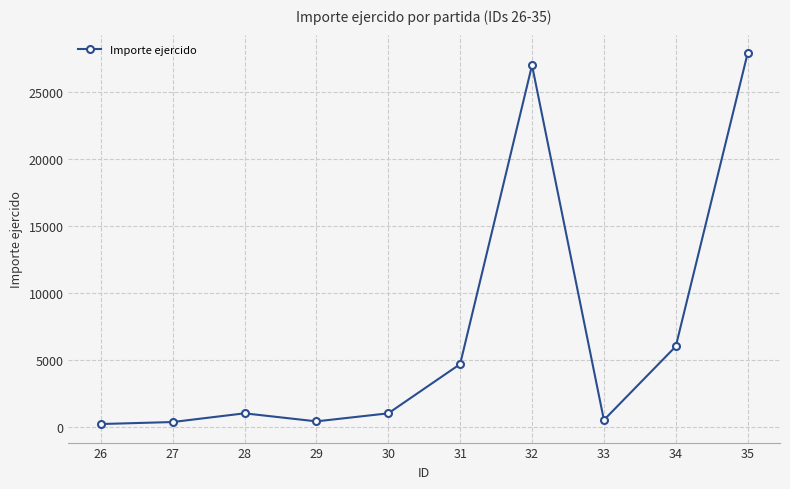

What is the greatest value displayed?

27900